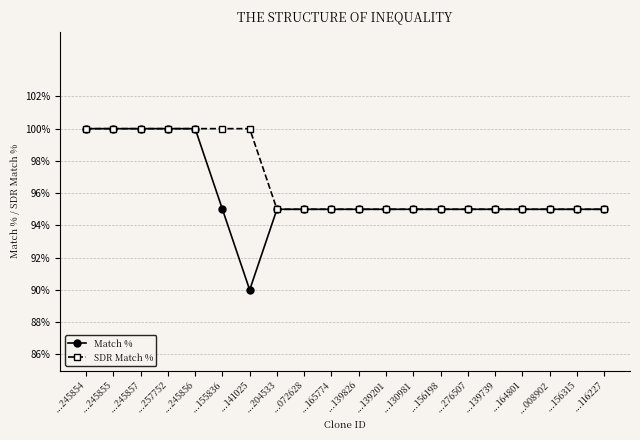

Which label corresponds to the smallest value in the chart?

...141025